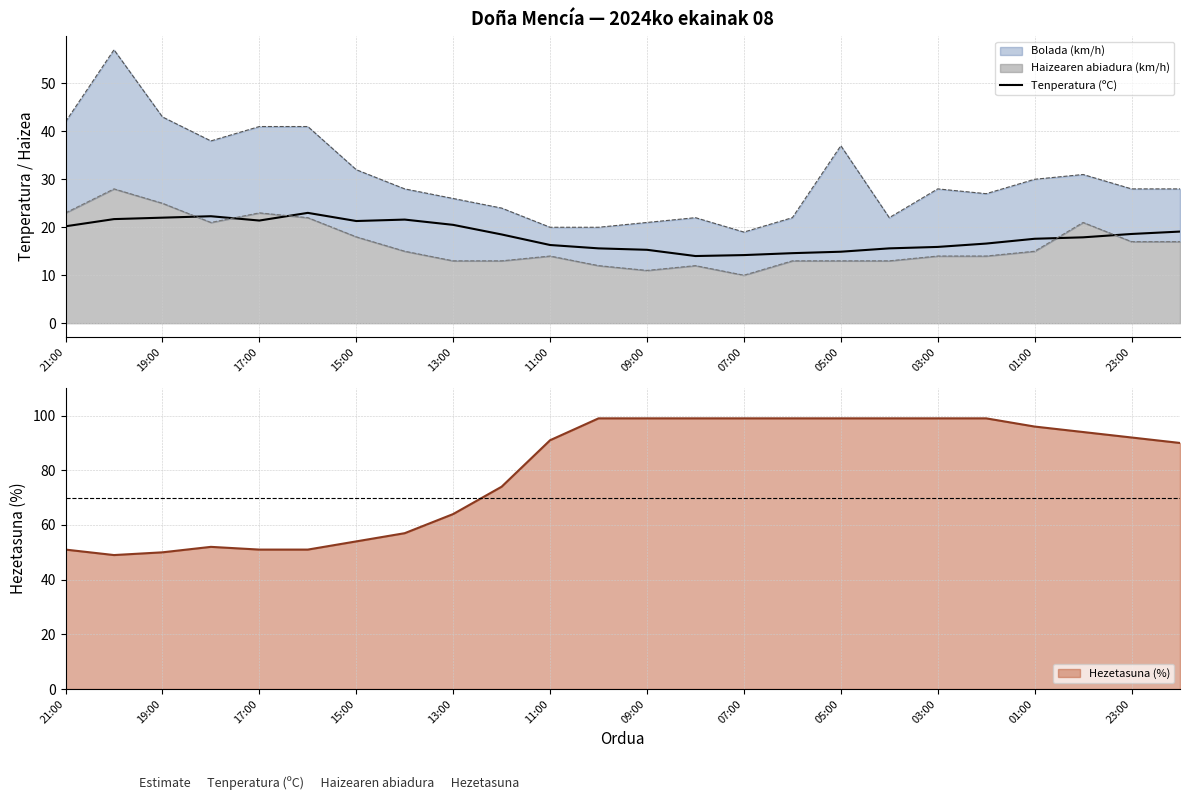

The value of Tenperatura (ºC) at 09:00 is 15.3. True or false?

True